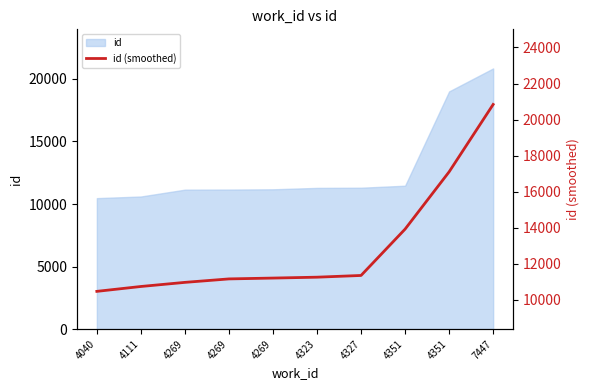

Approximately how many times larger is the value at 4323 compared to 4351?

0.7